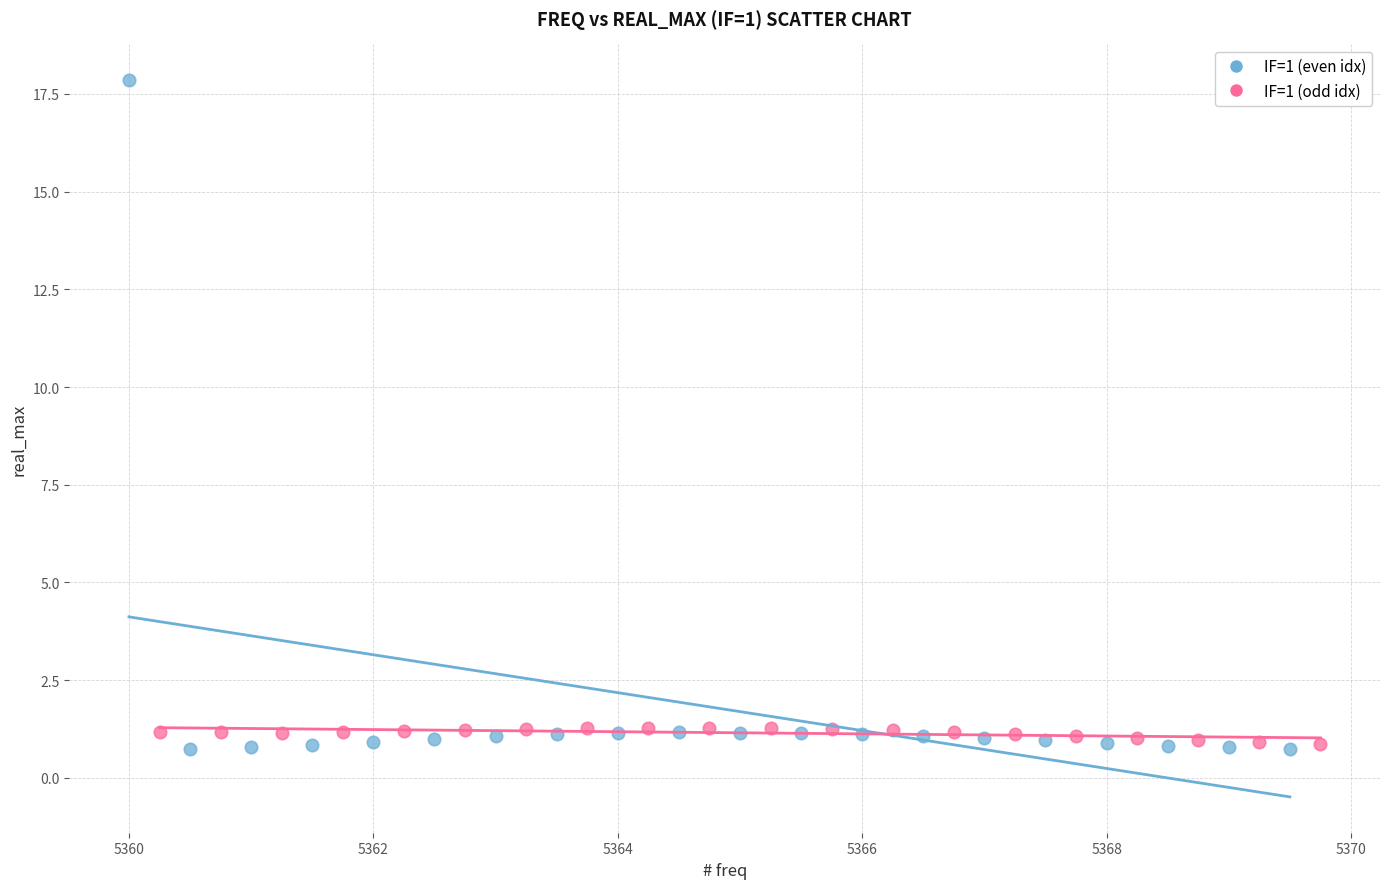

Which series has the widest spread of Y values?

IF=1 (even idx)